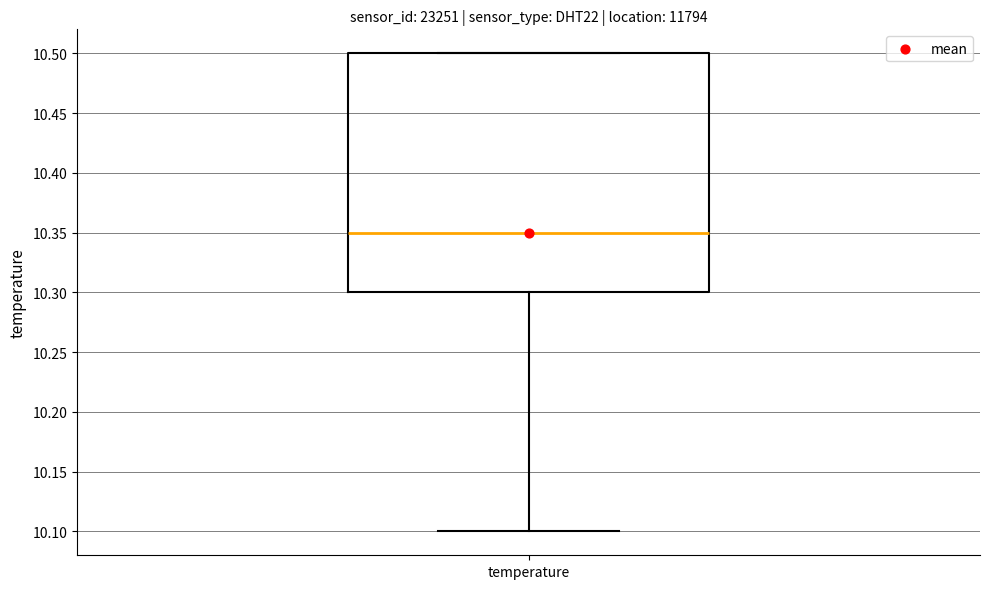

Transcribe this box plot: give where the median line is, the range the box spans, and where the two whiskers end, as read against the y-axis. The values are not printed on the chart, so give them approximately, as read against the axis.

median 10.35, box 10.30 to 10.50, whiskers 10.10 to 10.50